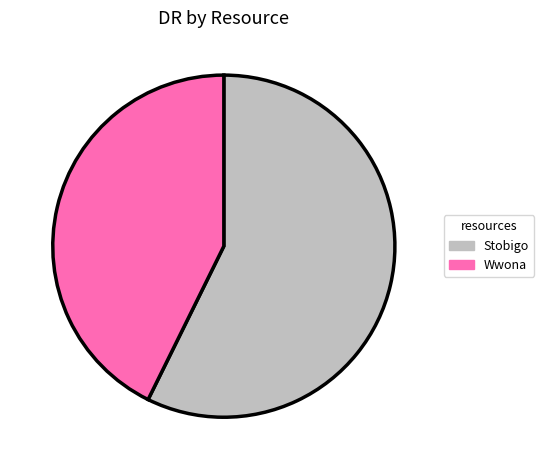

Which has a higher value, Wwona or Stobigo?

Stobigo